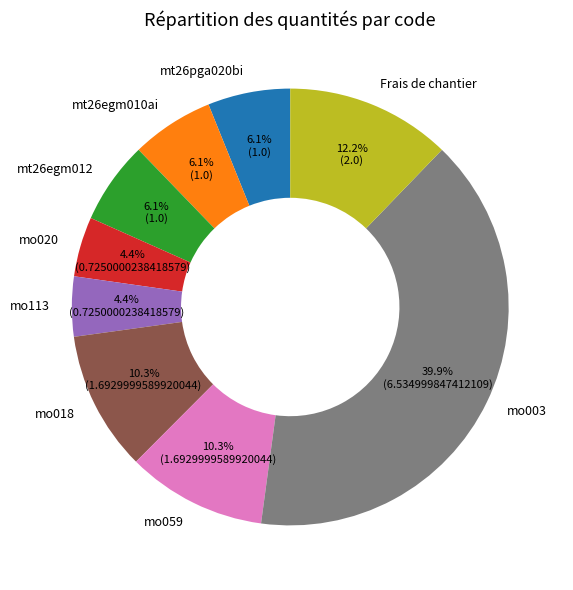

Is the sum of mo020 and mo059 greater than half?

No